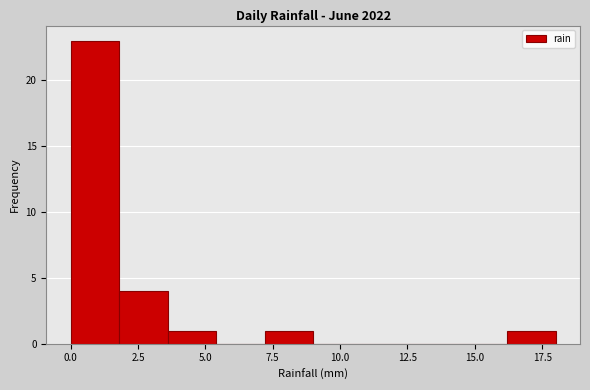

Read against the x-axis, roughly where is the centre of the tallest bar?

1.0